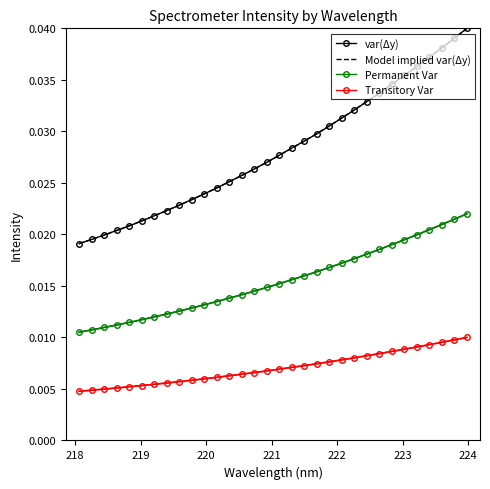

Count the Permanent Var values in the range 0 to 1.

32